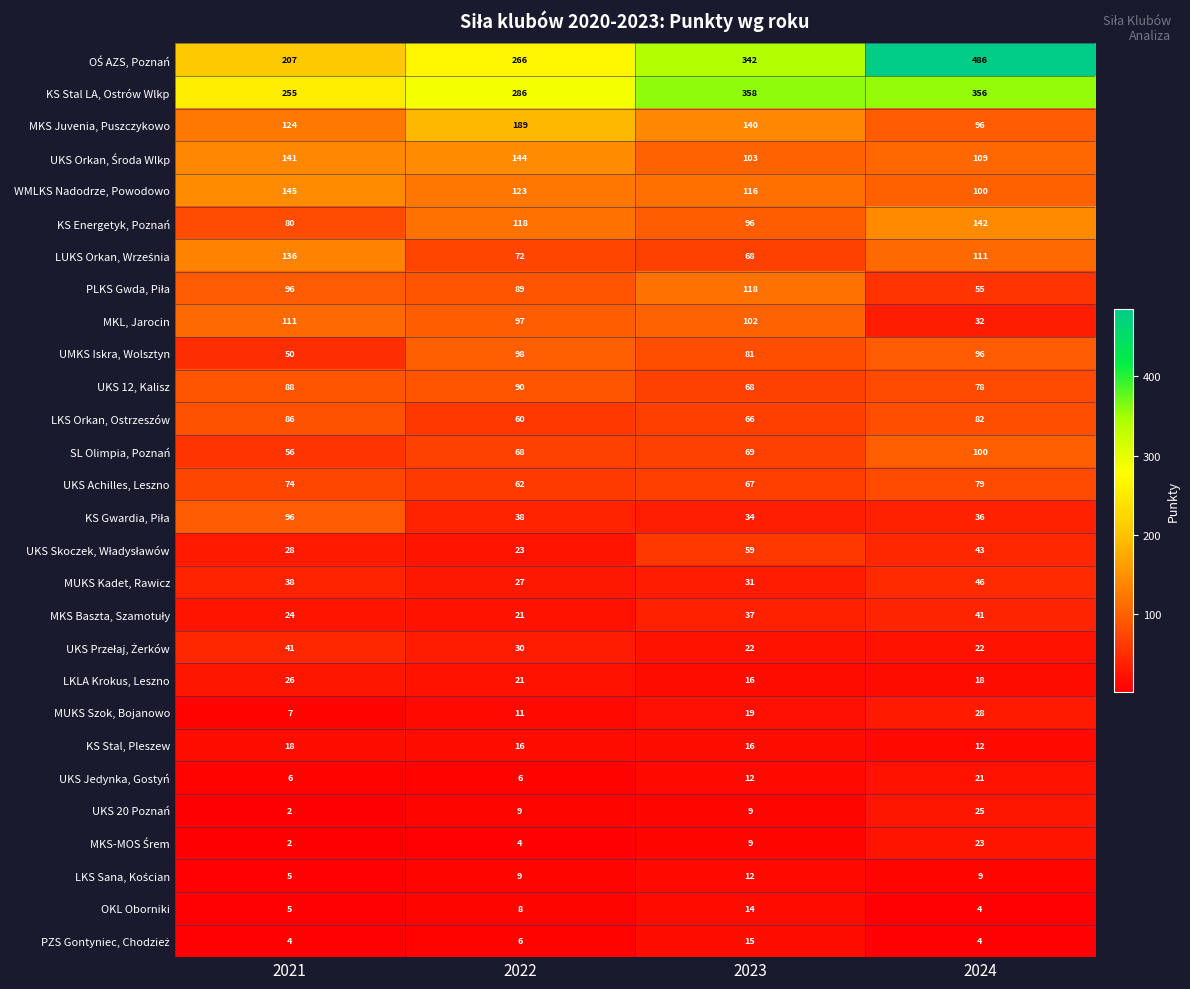

The LKS Orkan, Ostrzeszów series shows 86 at 2021. True or false?

True